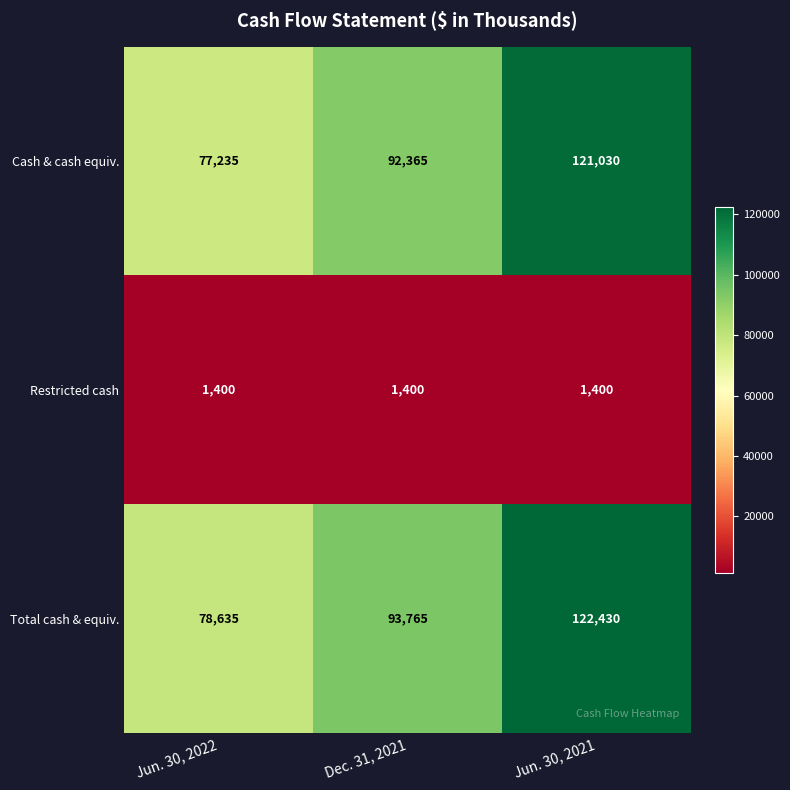

True or false: Cash & cash equiv. has a value of 35937 at Jun. 30, 2021.

False